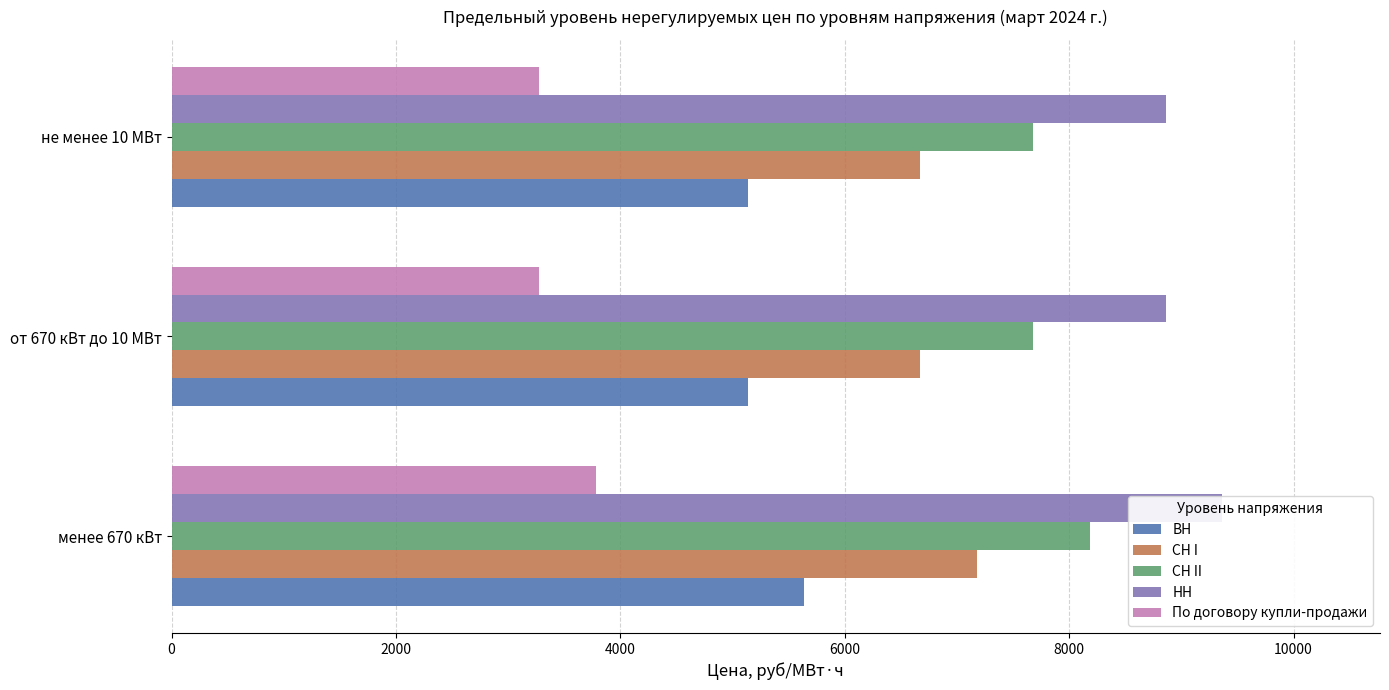

What is the greatest value displayed?

9365.7